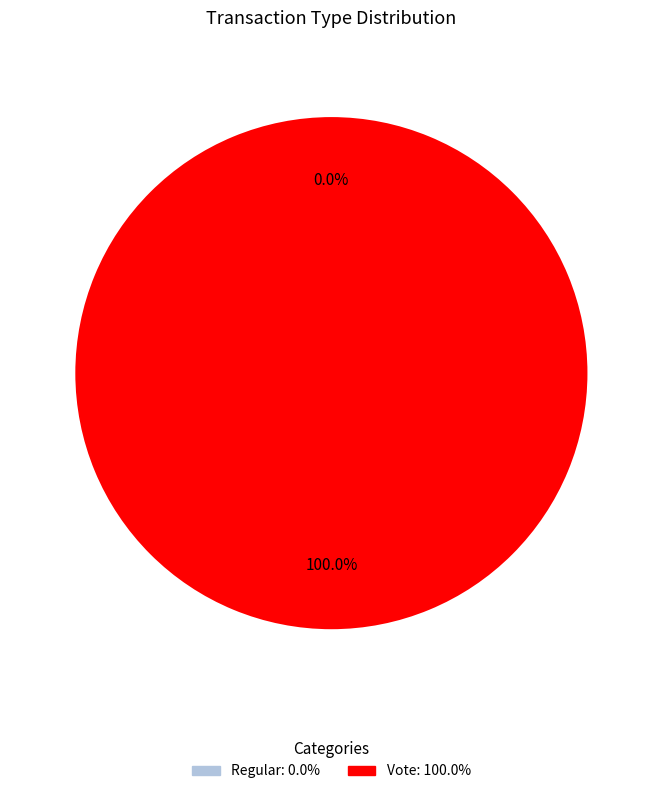

To the nearest percent, what is the average slice percentage?

50%